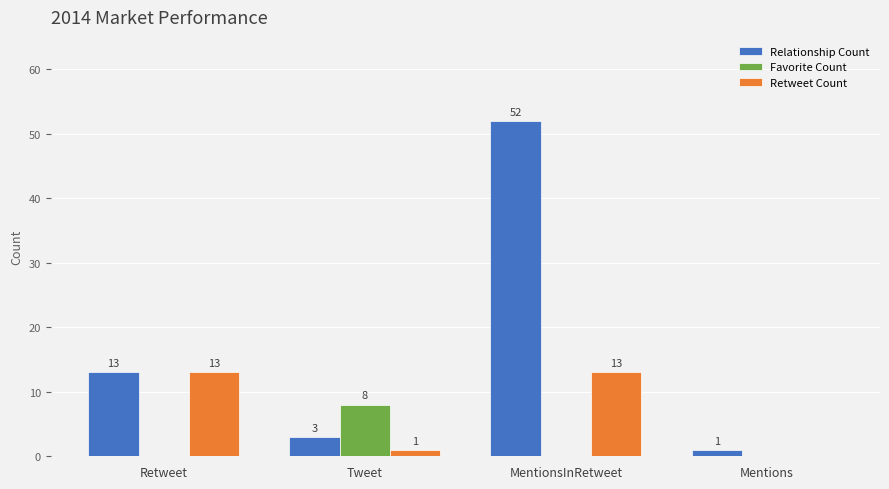

Count the Favorite Count values in the range 0 to 8.

4